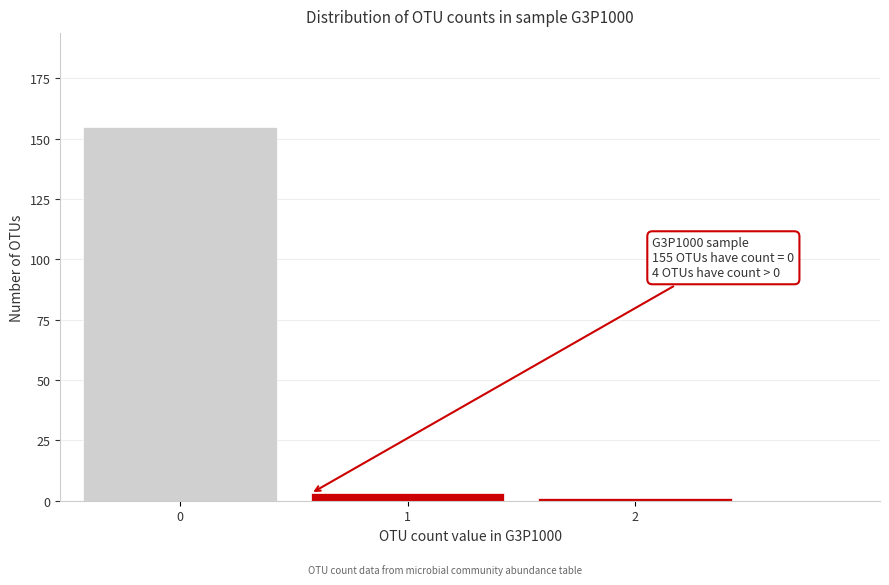

Reading left to right, extract all data points from this chart.

155	3	1